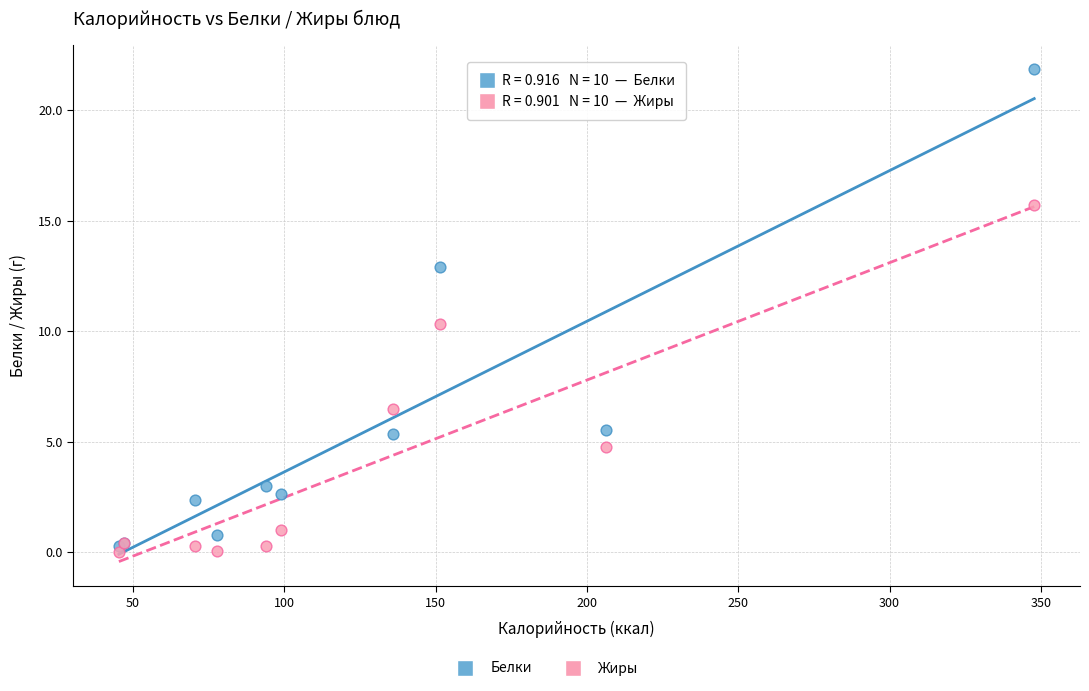

Which series contains the lowest Y value?

Жиры